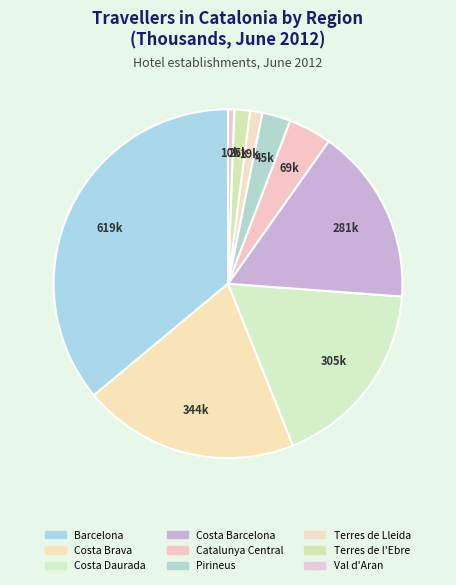

Do Costa Barcelona and Val d'Aran together represent more than half of the pie?

No